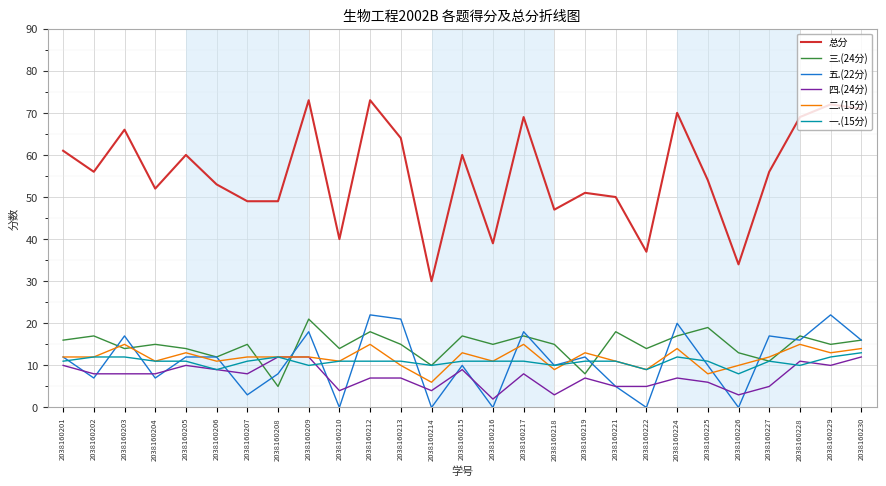

Count the number of data series in this chart.

6